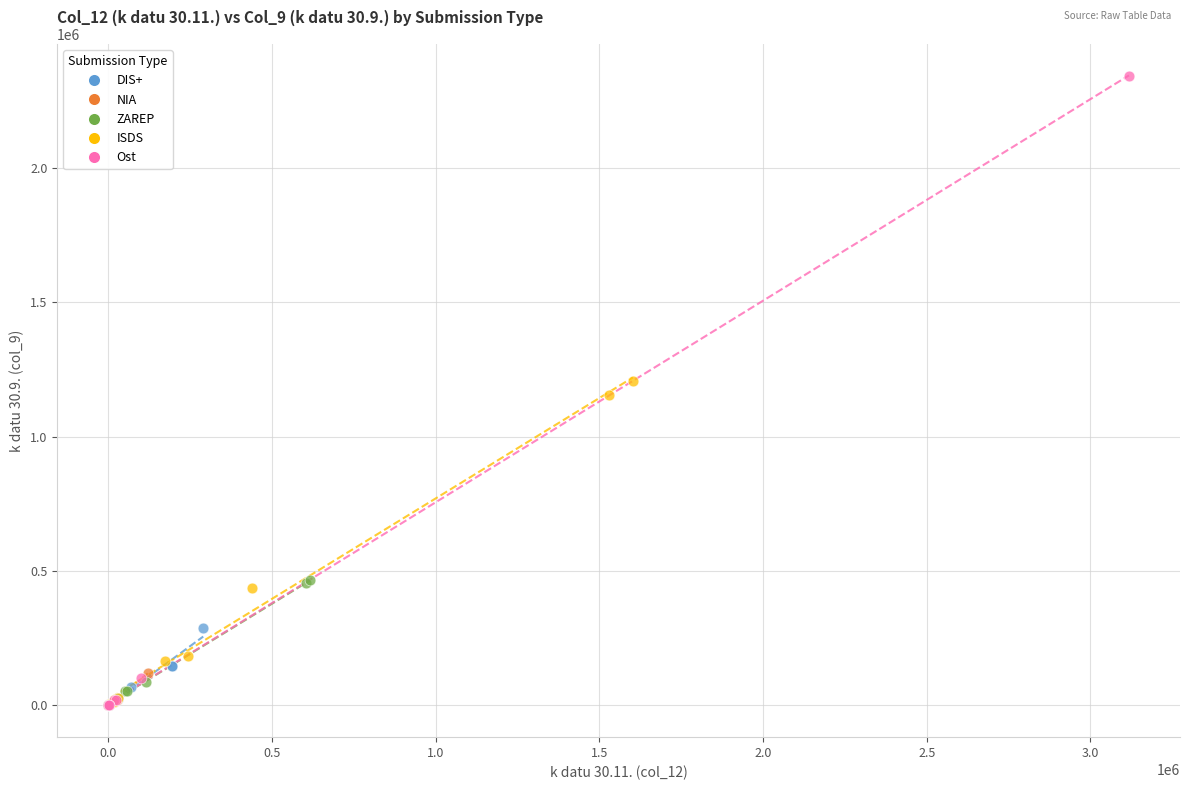

What are all the series names shown in the legend?

DIS+, NIA, ZAREP, ISDS, Ost